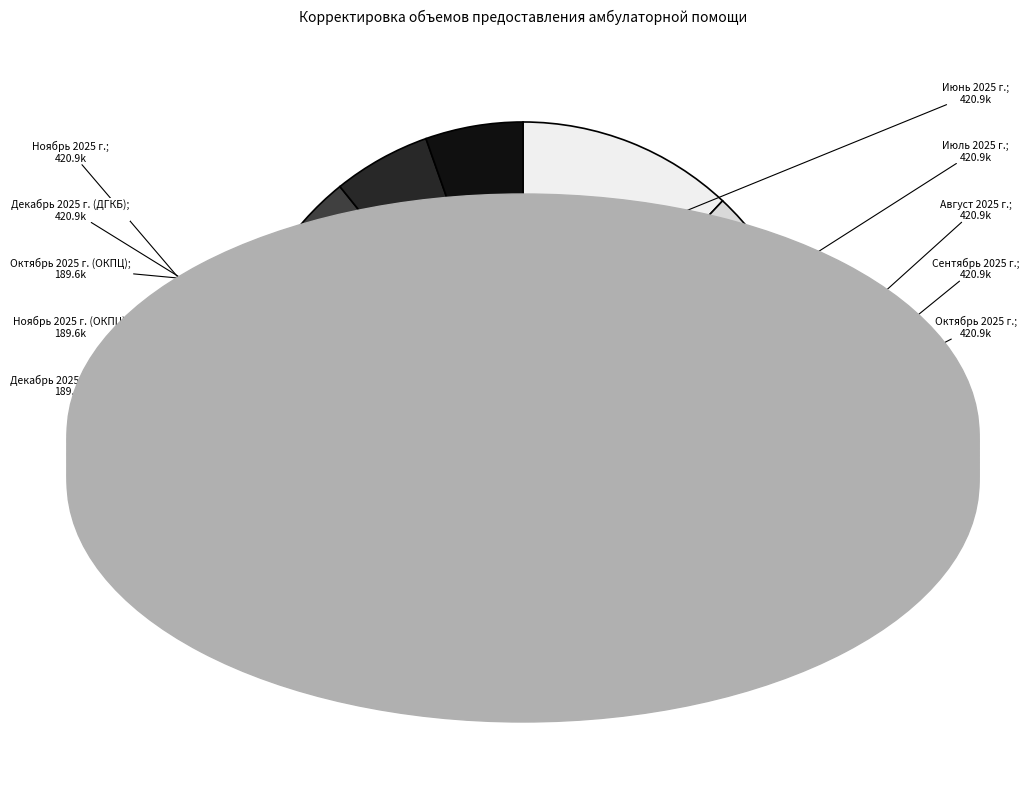

How many slices are in this pie chart?

10